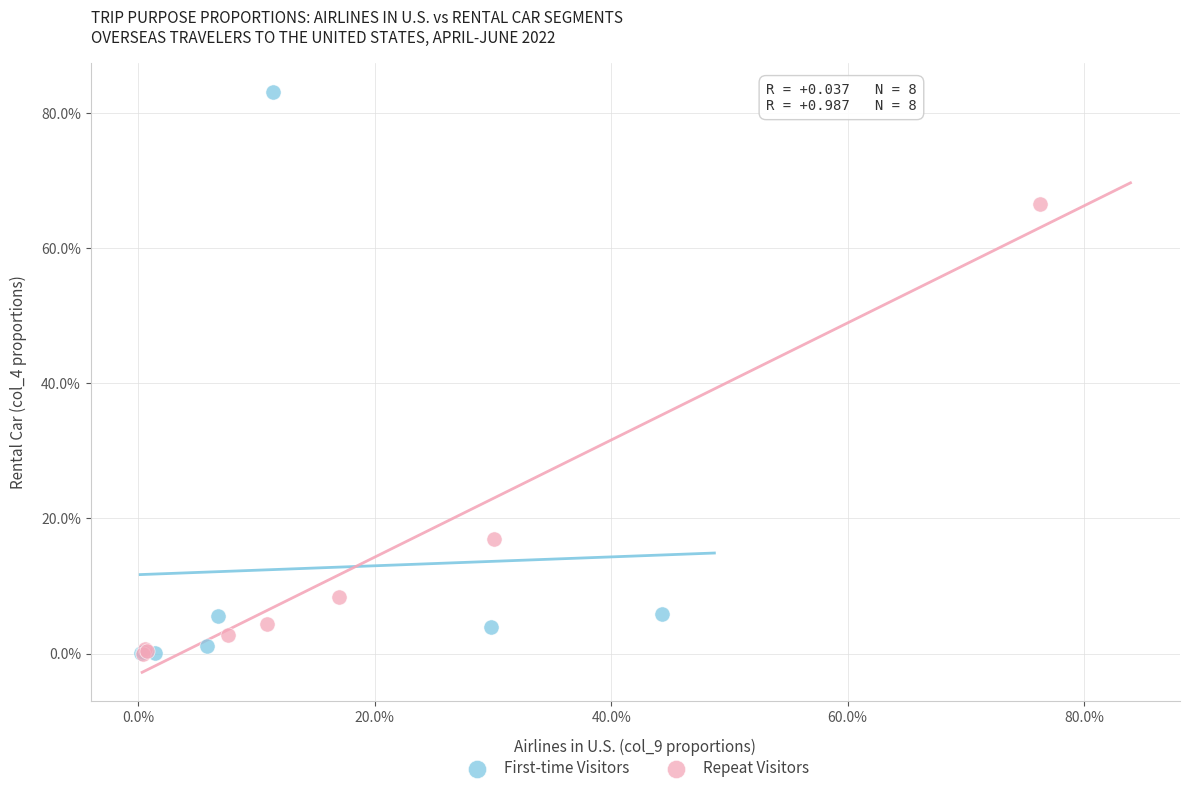

What are all the series names shown in the legend?

First-time Visitors, Repeat Visitors